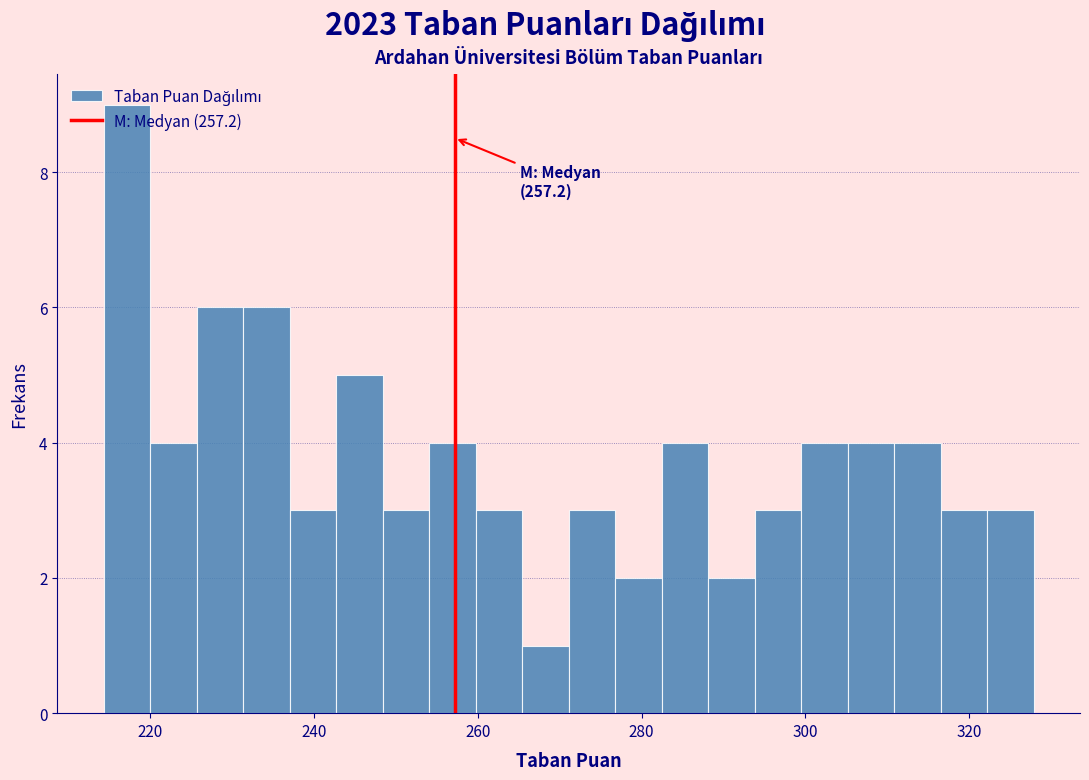

Around what value on the x-axis is the tallest bar? Give the approximate position of its centre, as read against the axis.

218